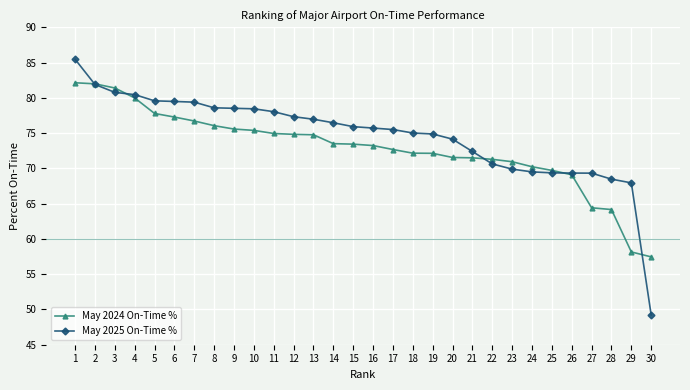

True or false: May 2024 On-Time % and May 2025 On-Time % cross at least once.

True